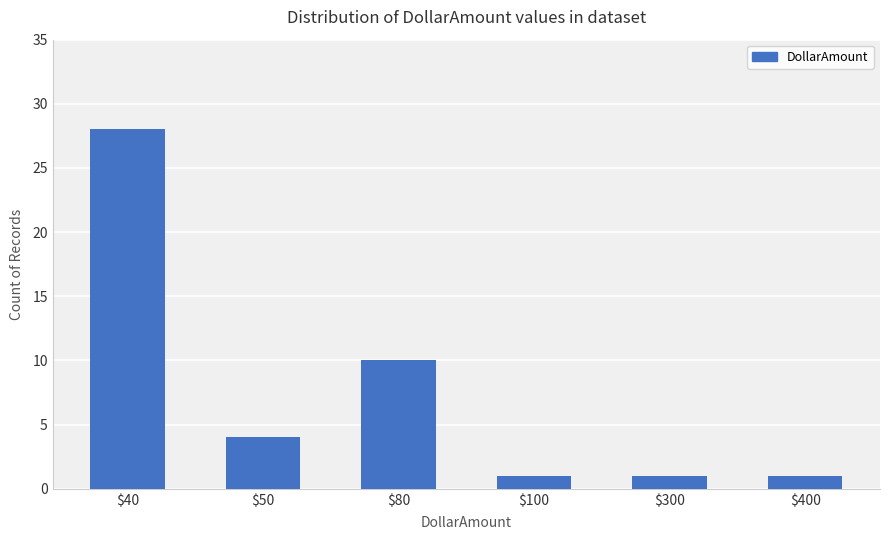

What is the value of the 6th bar from the left?

1